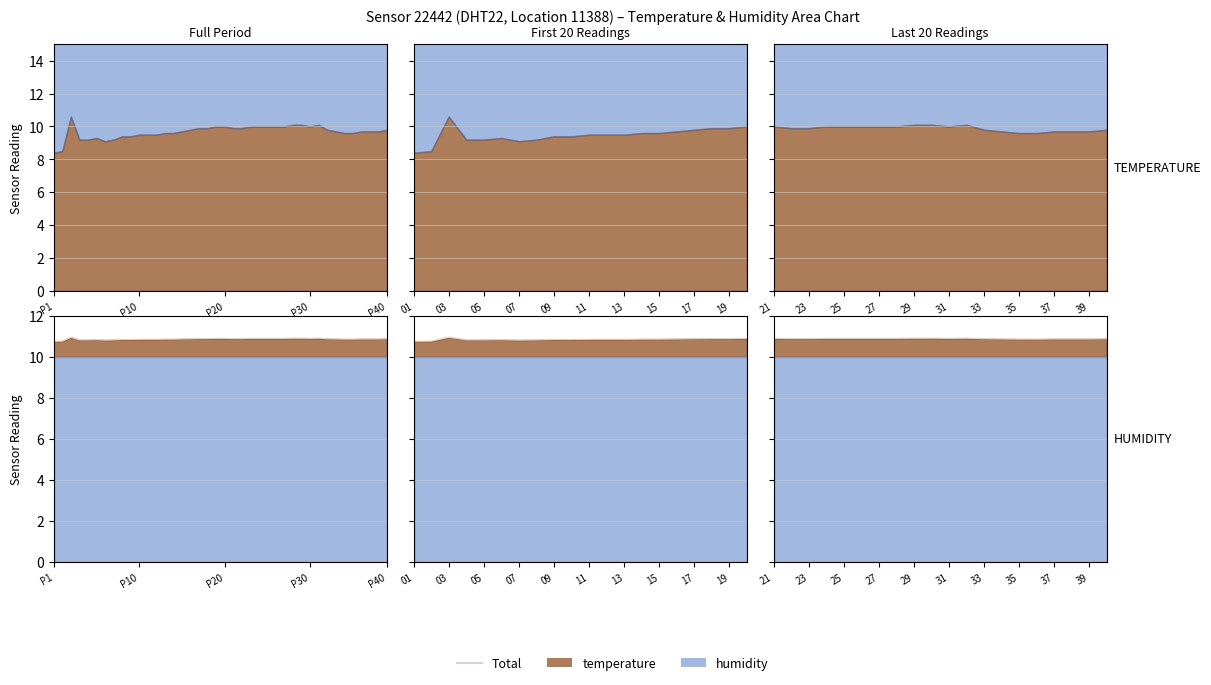

How many lines are shown in the chart?

1